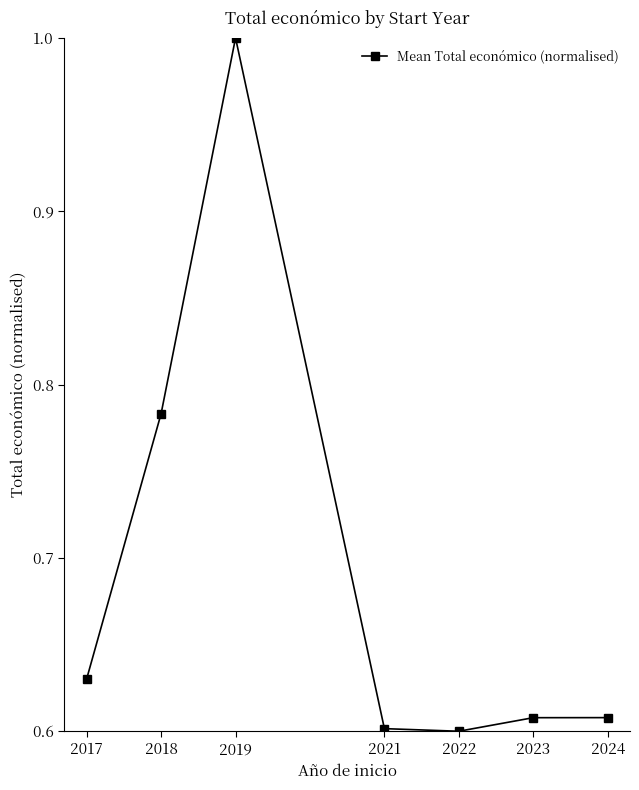

What is the average value?

0.7